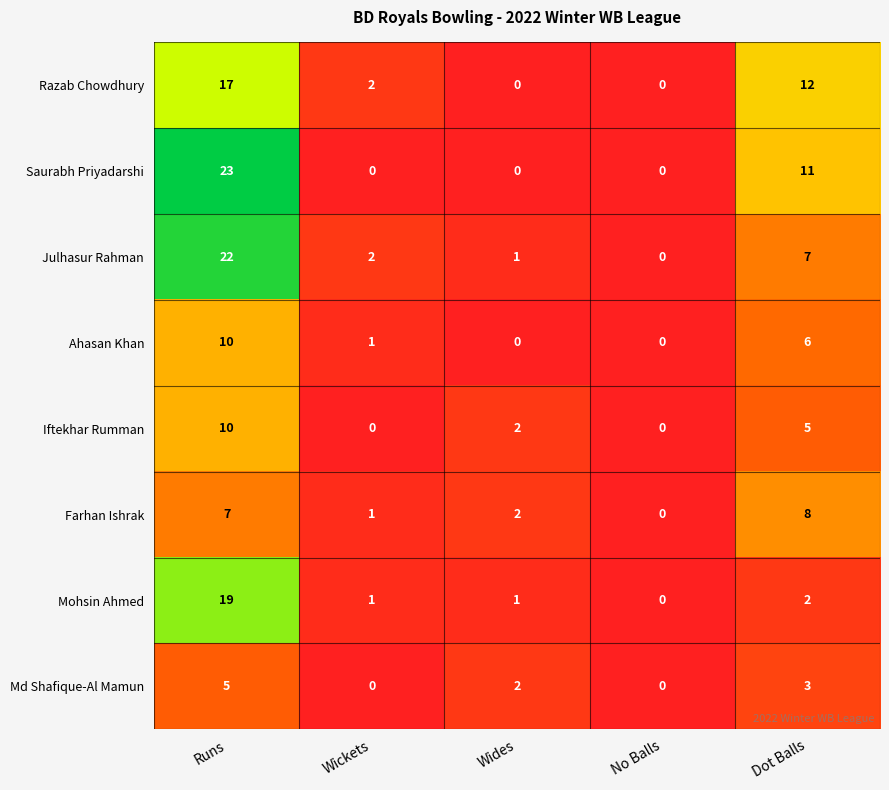

How many data points does each series have?

5